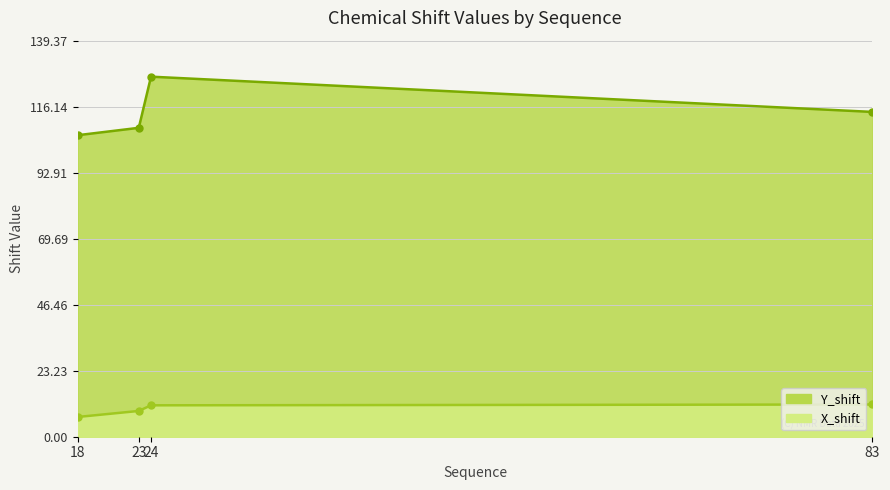

At how many categories does at least one series exceed 69?

4